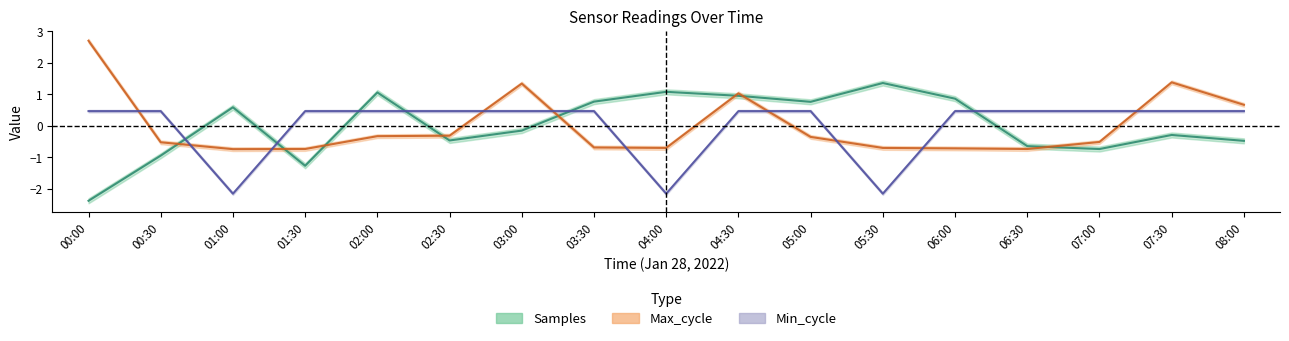

Where is the first local maximum for Samples?

01:00